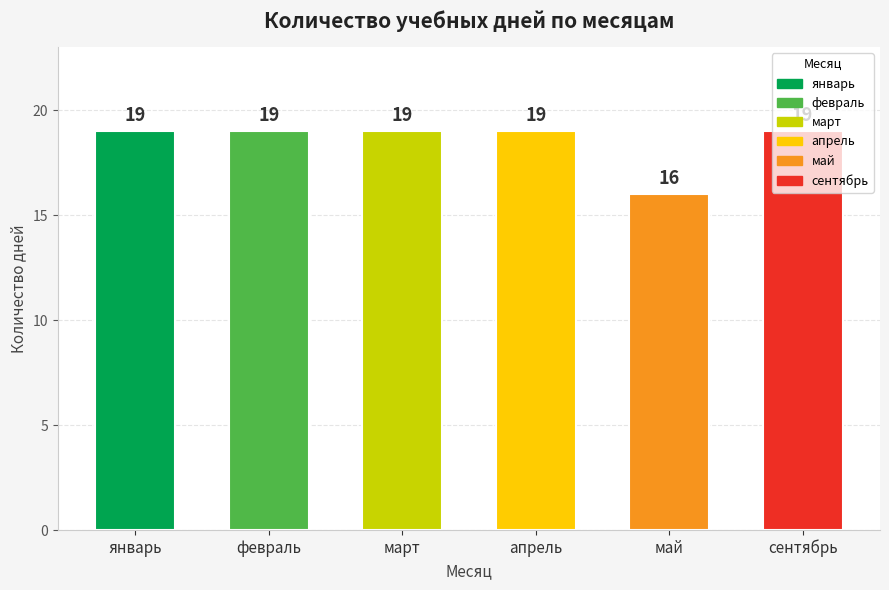

True or false: the data shows 19 at февраль.

True